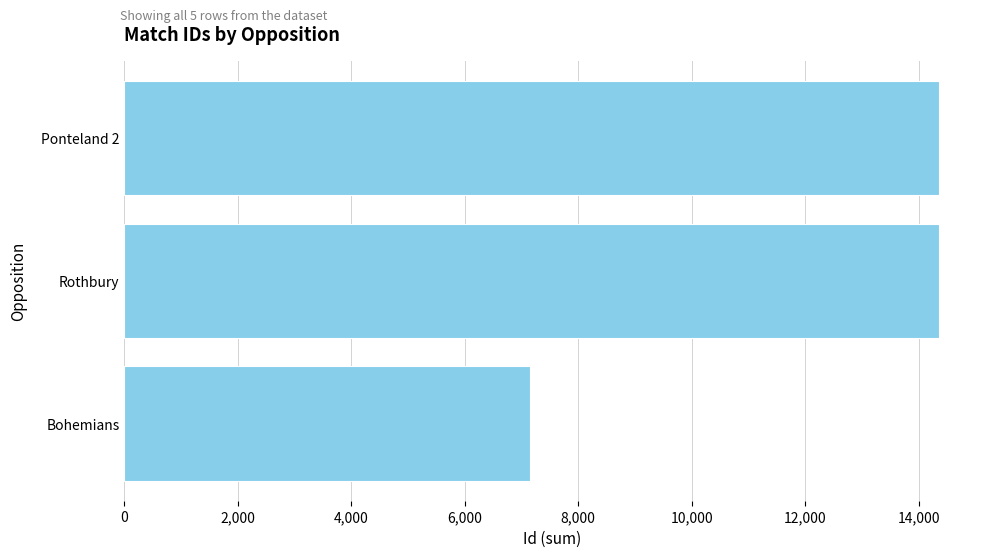

What is the label of the 3rd bar from the top?

Bohemians